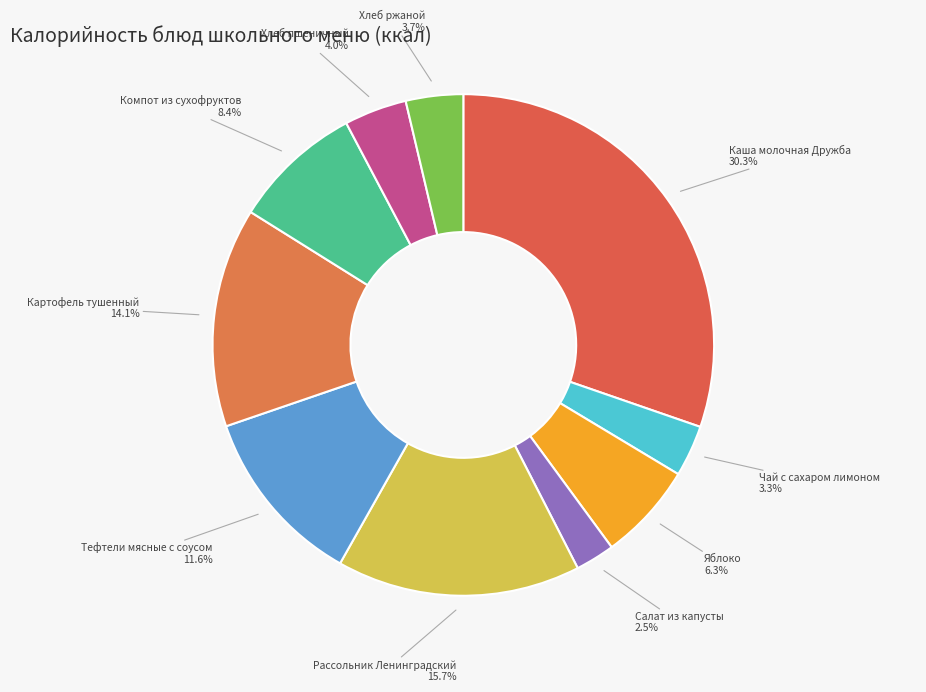

Does Хлеб ржаной account for over 50% of the chart?

No